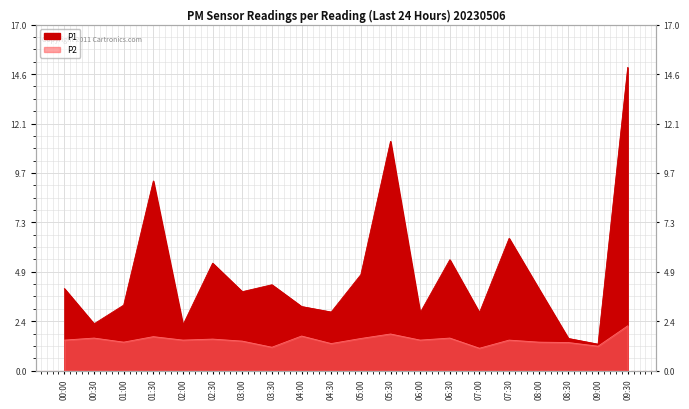

True or false: P1 and P2 intersect in this chart.

False